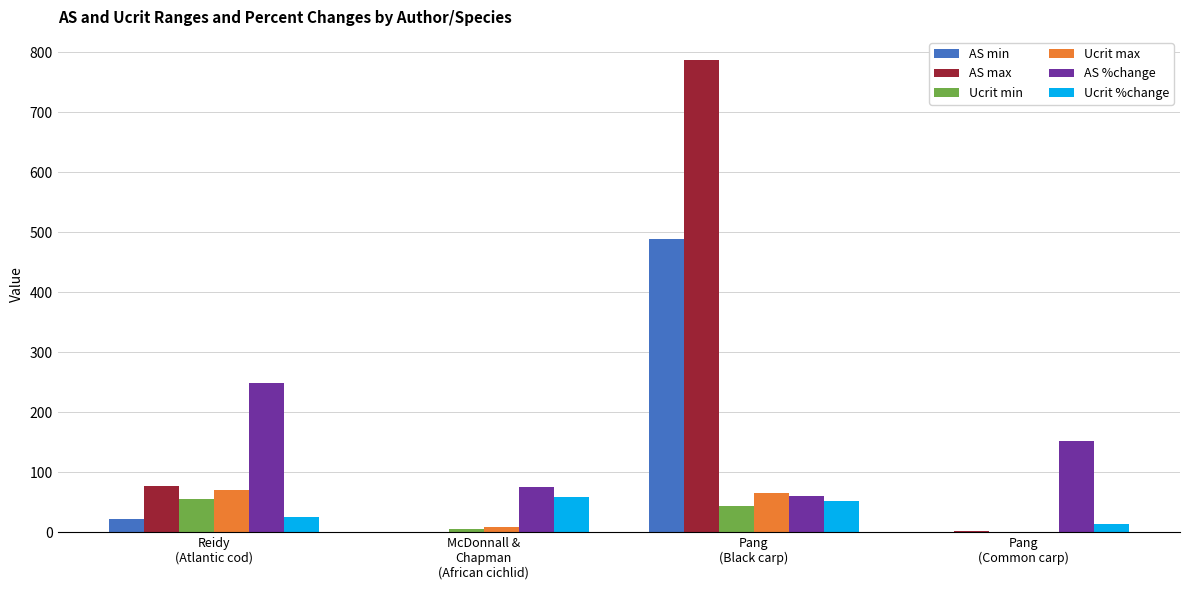

What is the sum of all Ucrit max values?

145.0